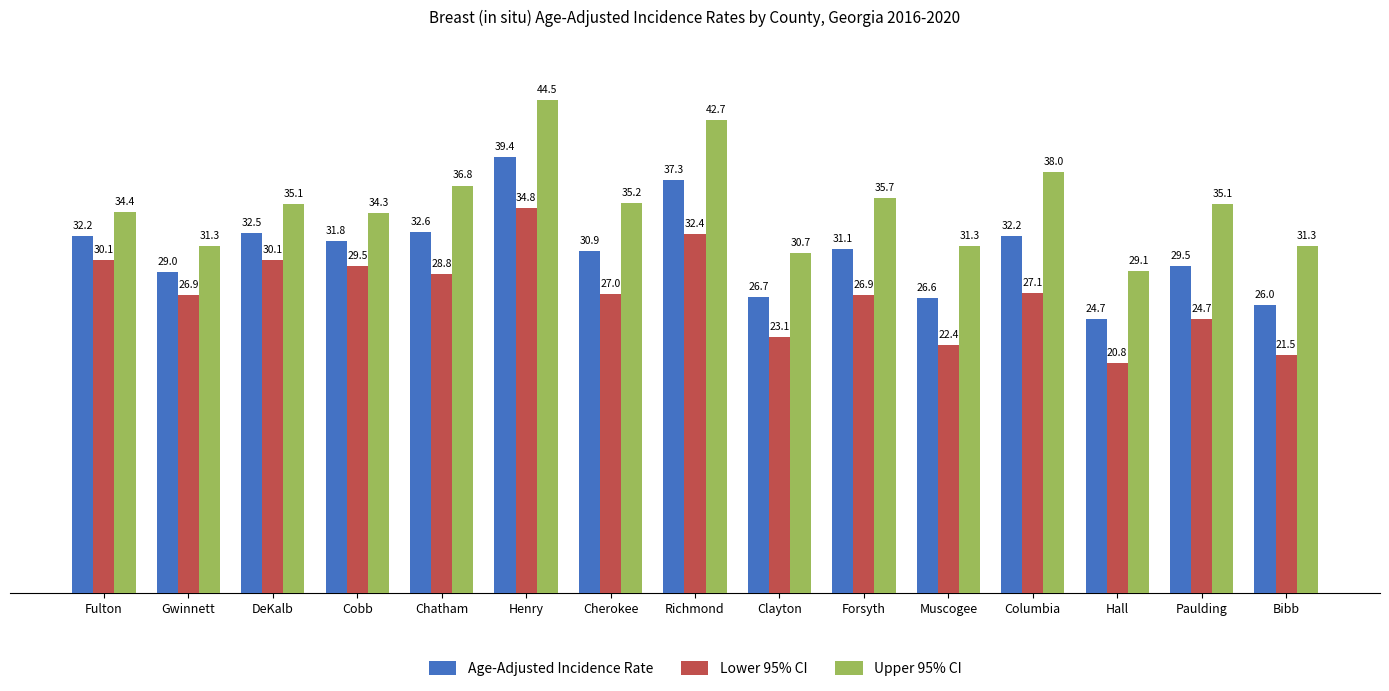

What is the sum of the Upper 95% CI values at Forsyth and DeKalb?

70.8